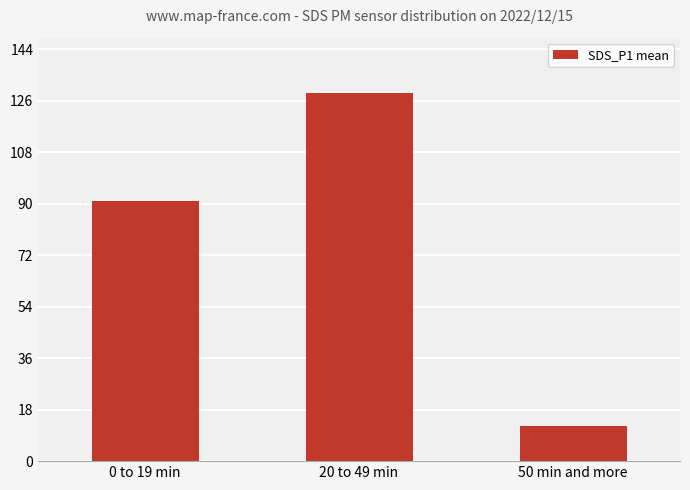

At which label does the data first exceed 91?

0 to 19 min